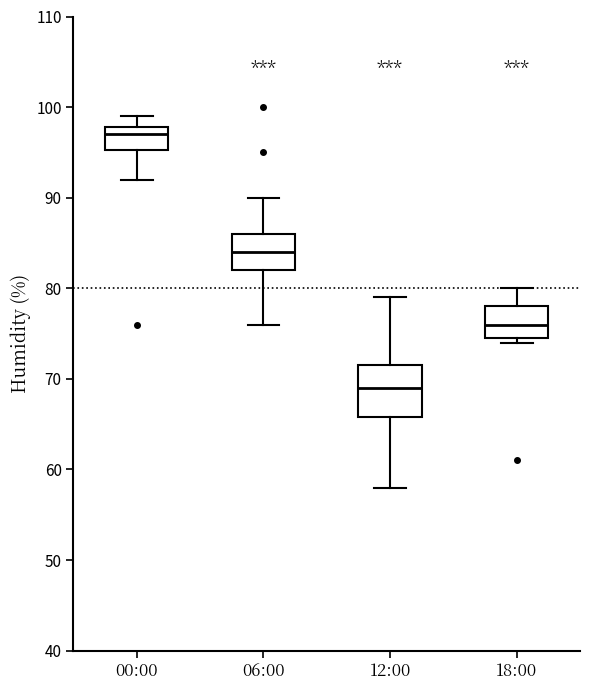

Which box has the highest median line?

00:00